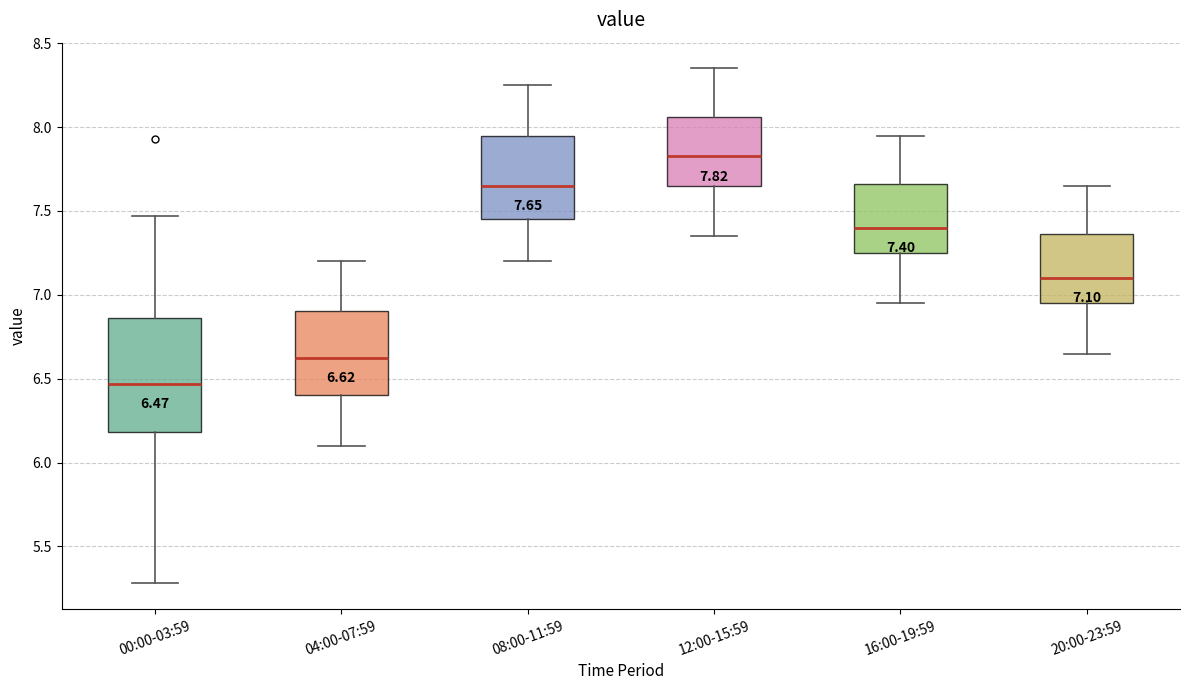

Which box has the highest median line?

12:00-15:59